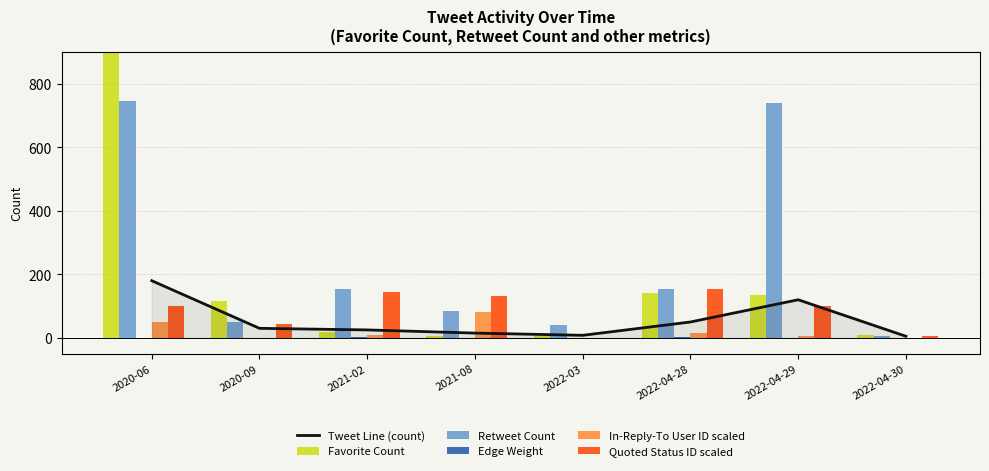

How many groups of bars are there?

8